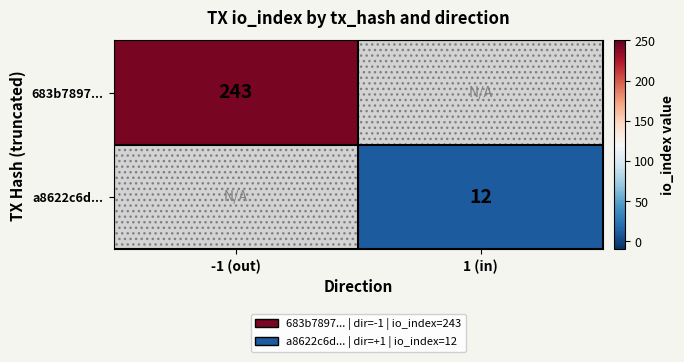

True or false: a8622c6d... has a value of 5 at 1 (in).

False